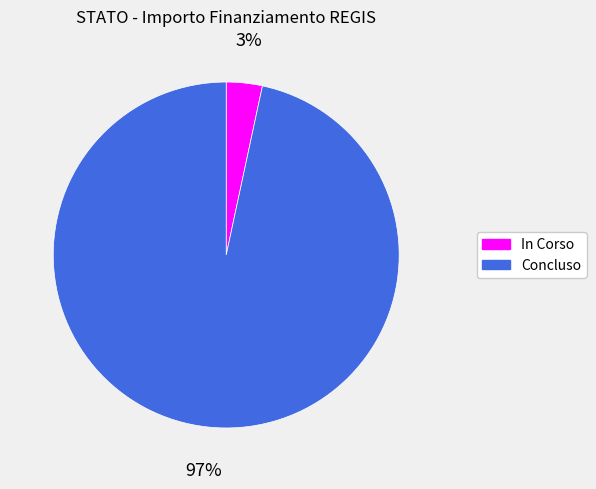

To the nearest percent, what is the average slice percentage?

50%